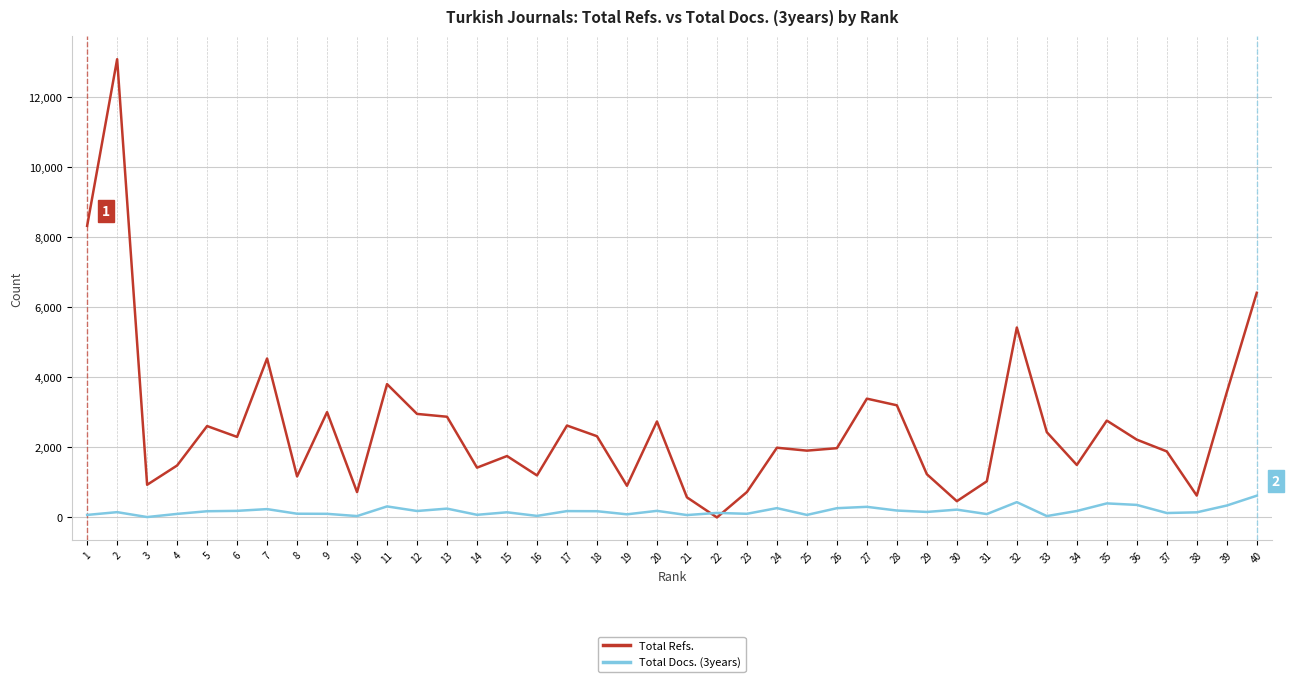

True or false: Total Refs. and Total Docs. (3years) cross at least once.

True